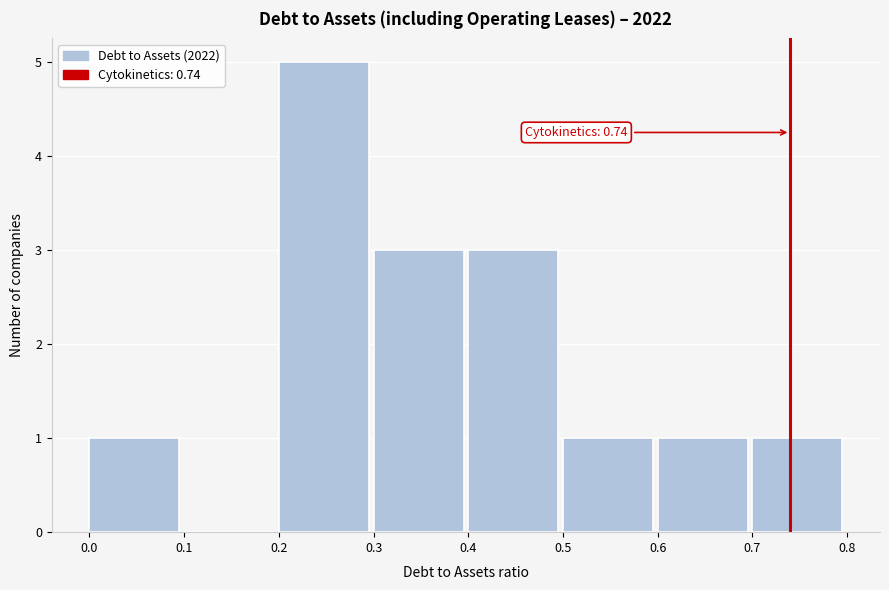

Which range on the x-axis has the tallest bar?

0.2 to 0.3